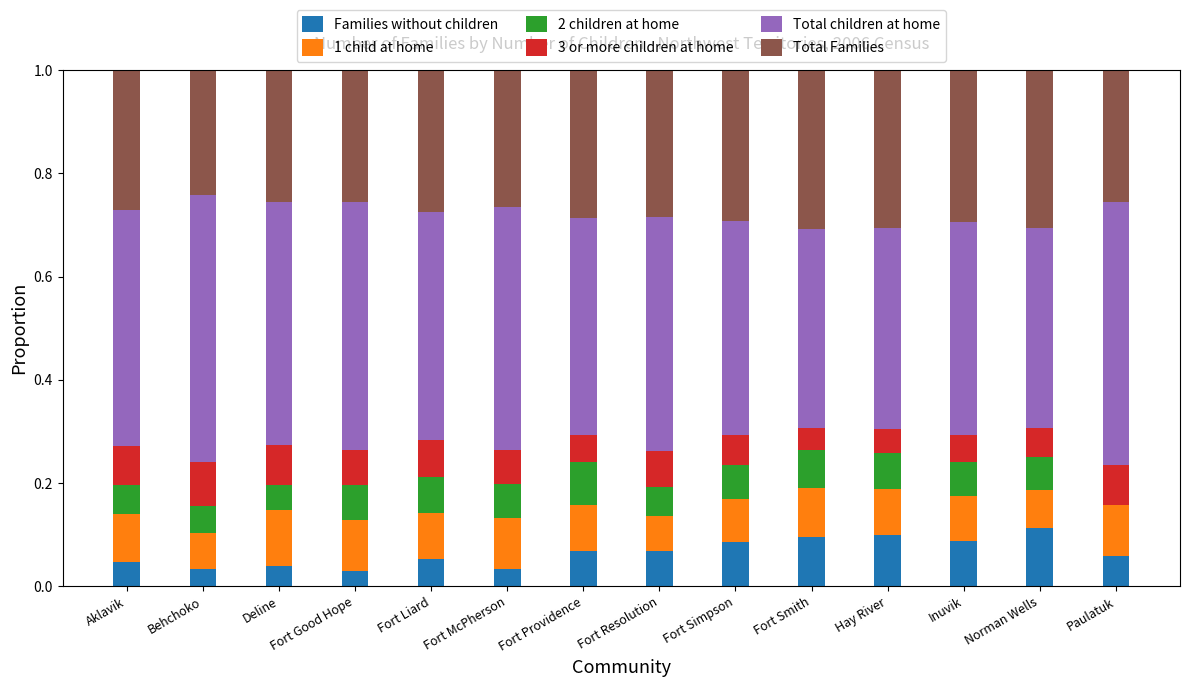

What is the total value across all series at Aklavik?

1.0